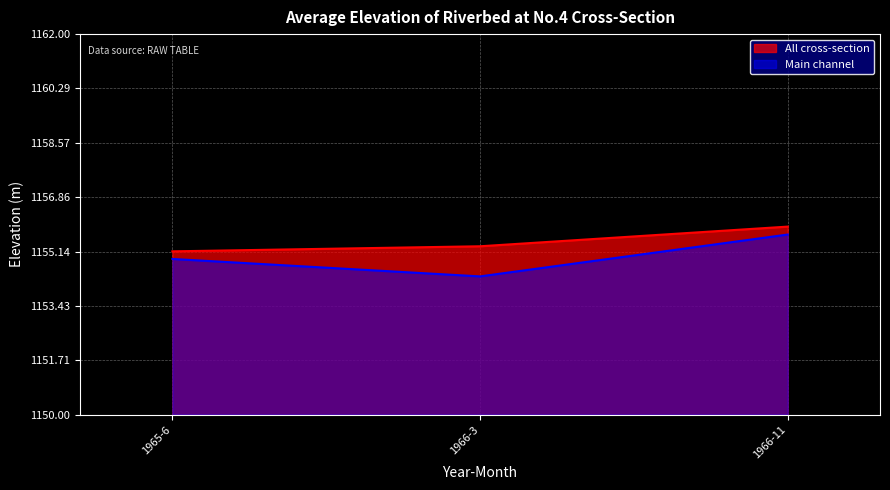

What are all the series names shown in the legend?

All cross-section, Main channel